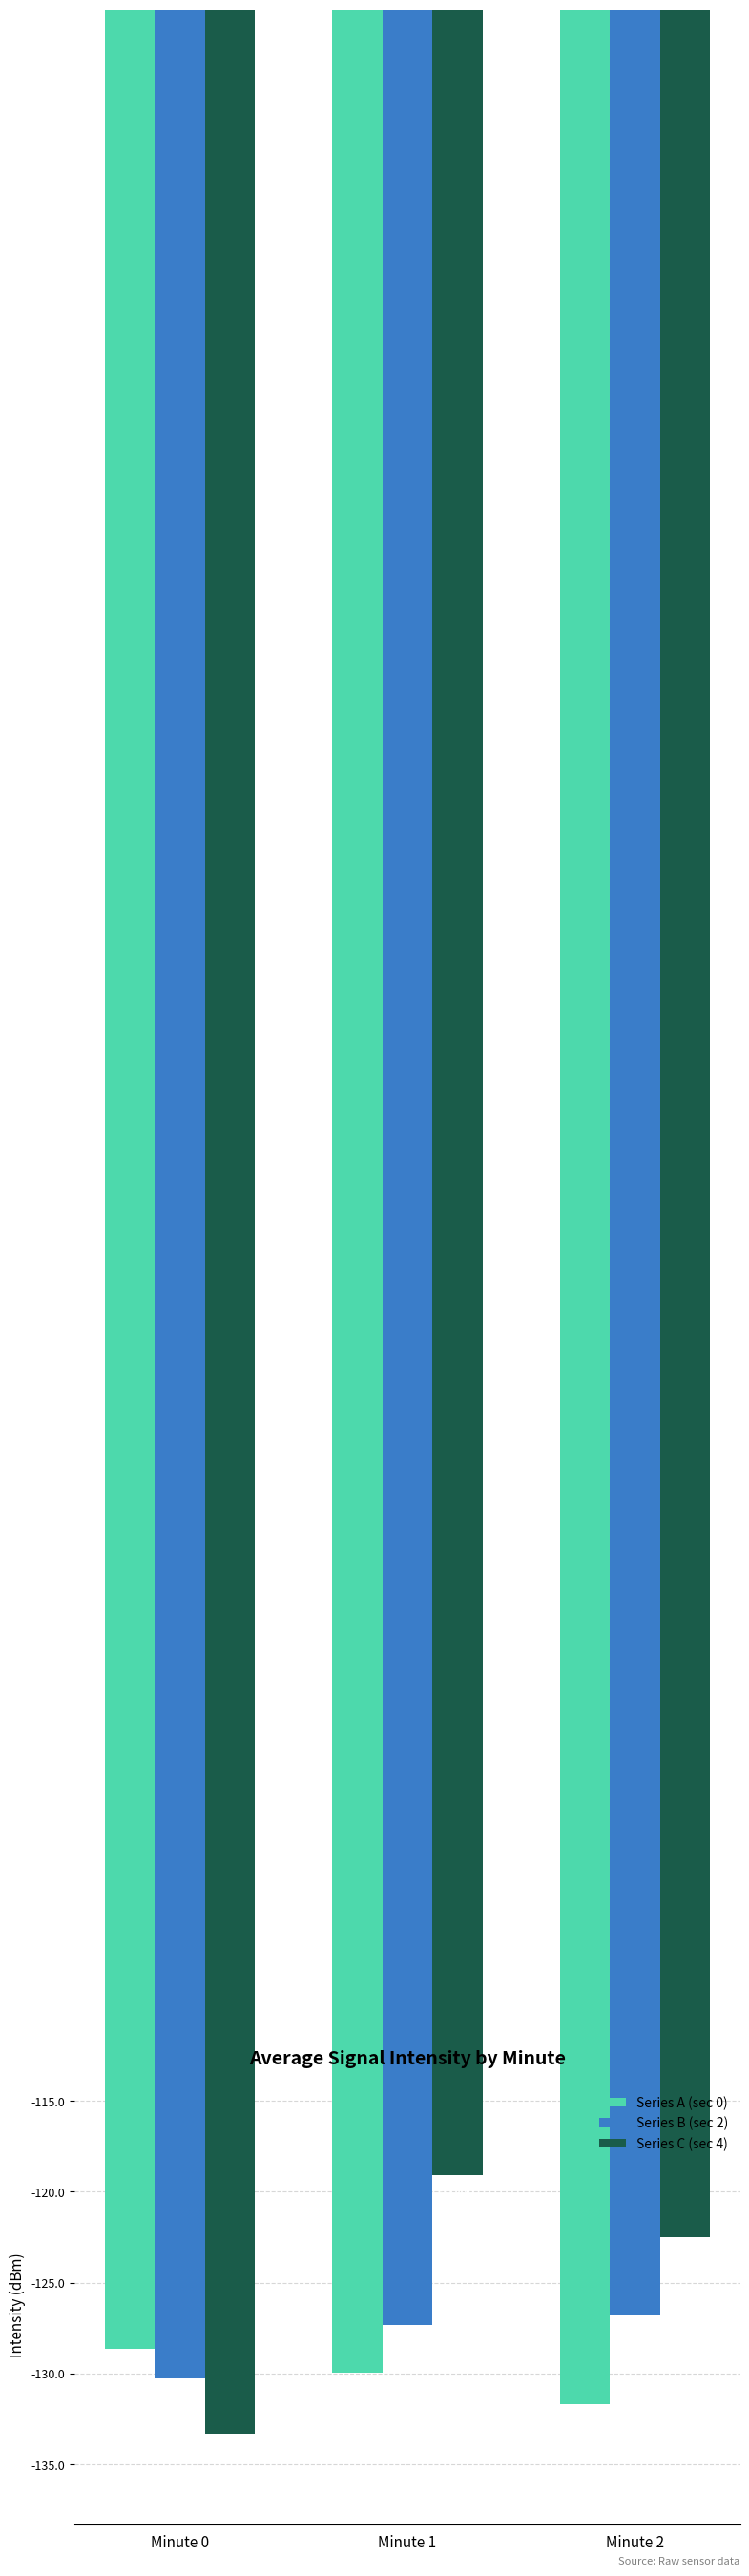

Is it true that Series A (sec 0) equals -201.6 at Minute 1?

False